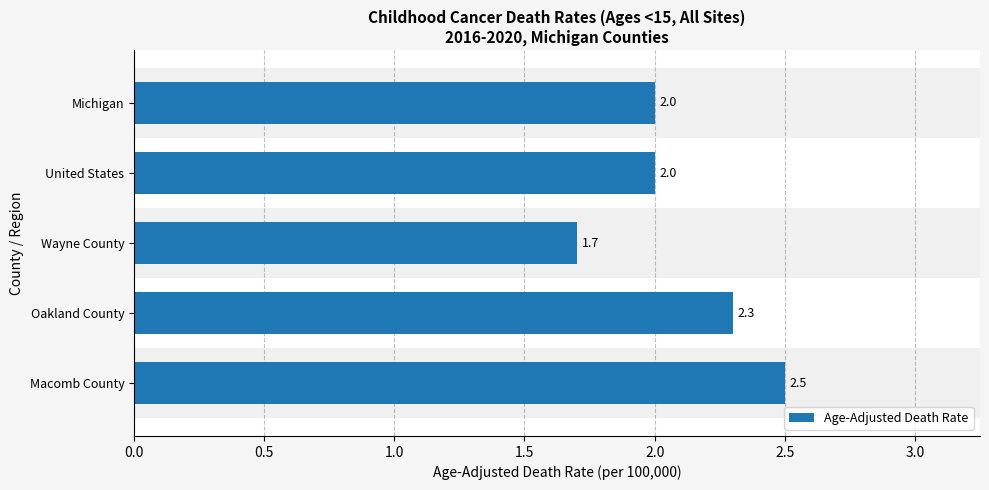

How many categories are shown in the chart?

5